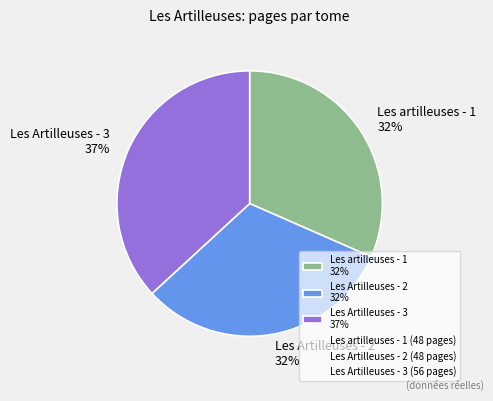

To the nearest percent, what percentage of the pie is Les Artilleuses - 2?

32%